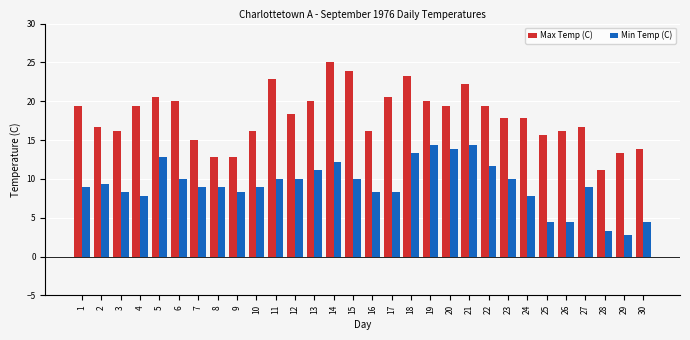

True or false: Max Temp (C) has a value of 32.5 at 13.

False